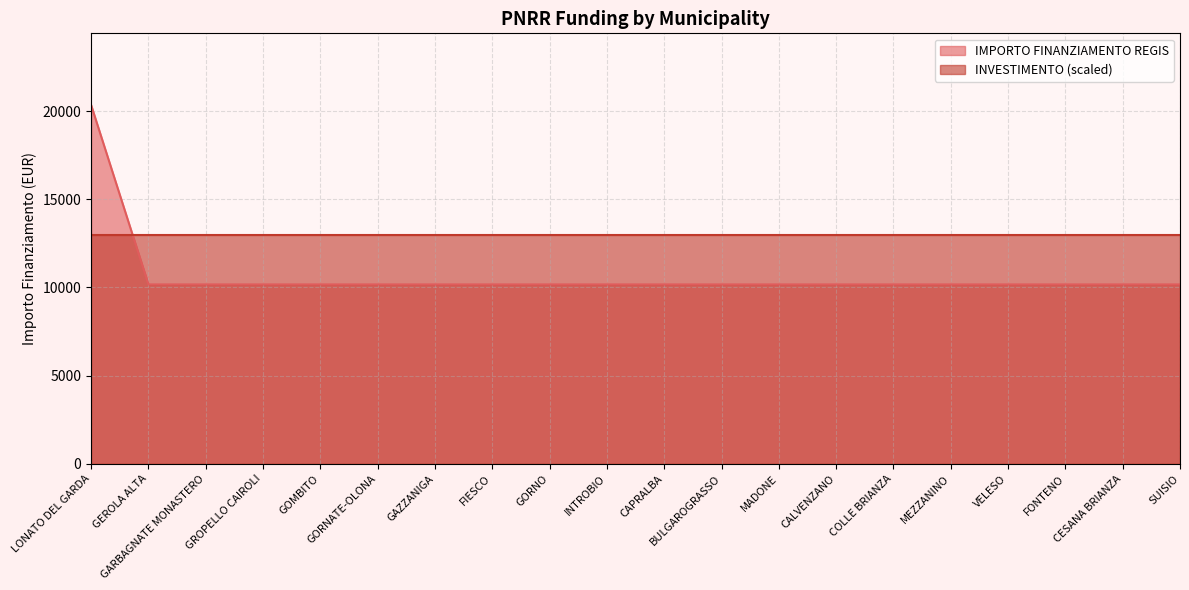

Which has a higher value, LONATO DEL GARDA or GORNATE-OLONA?

LONATO DEL GARDA